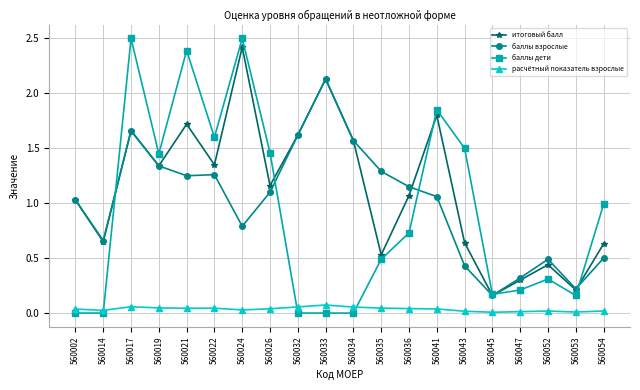

What is the greatest value displayed?

2.5